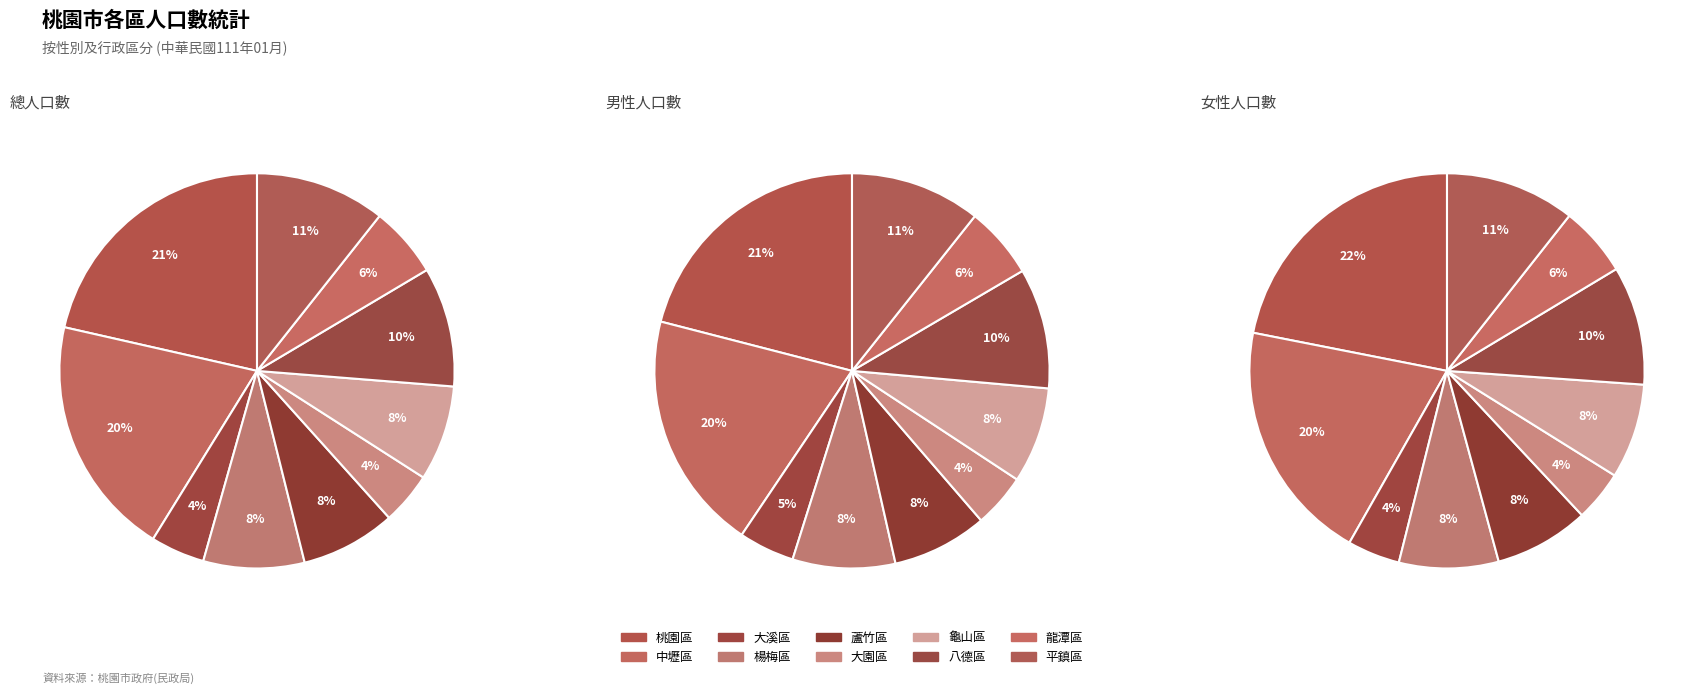

What portion of the pie excludes 楊梅區?

91.7%